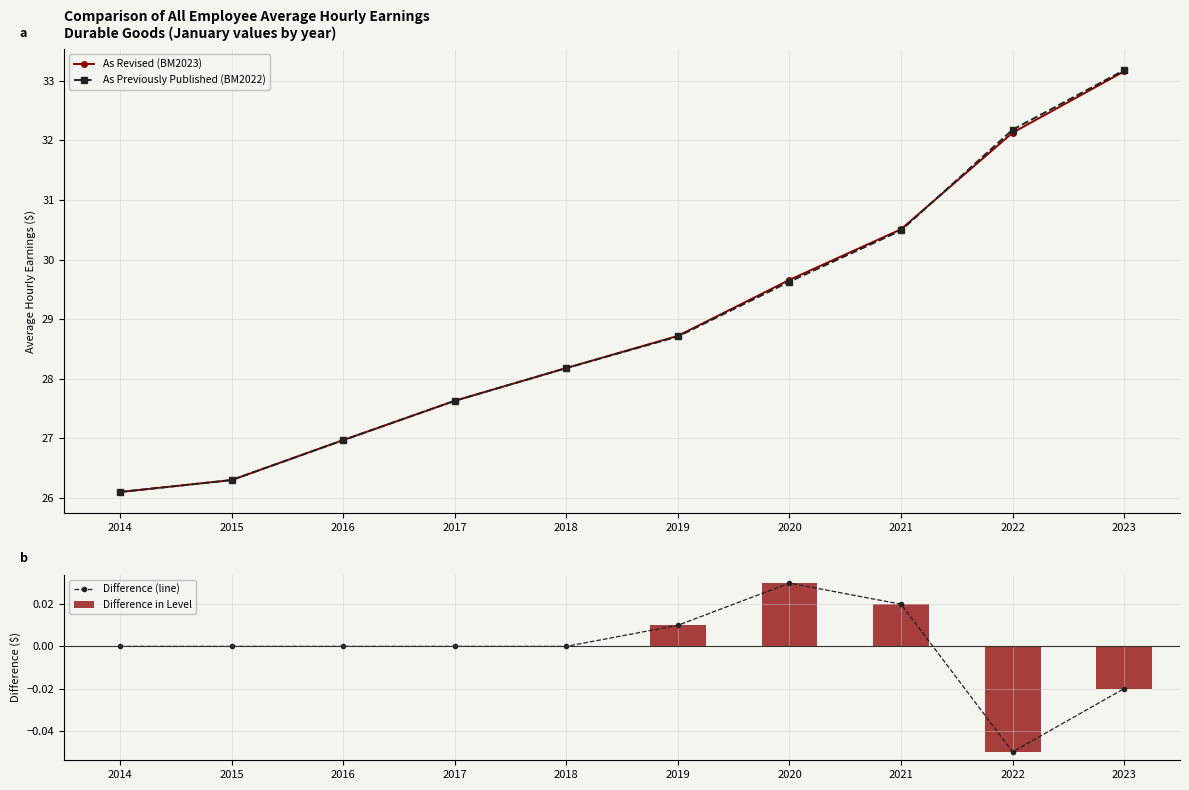

Reading left to right, extract all data points from this chart.

As Revised (BM2023): 26.1	26.3	27.0	27.6	28.2	28.7	29.7	30.5	32.1	33.2
As Previously Published (BM2022): 26.1	26.3	27.0	27.6	28.2	28.7	29.6	30.5	32.2	33.2
Difference (line): 0.0	0.0	0.0	0.0	0.0	0.0	0.0	0.0	-0.1	-0.0
Difference in Level: 0.0	0.0	0.0	0.0	0.0	0.0	0.0	0.0	-0.1	-0.0